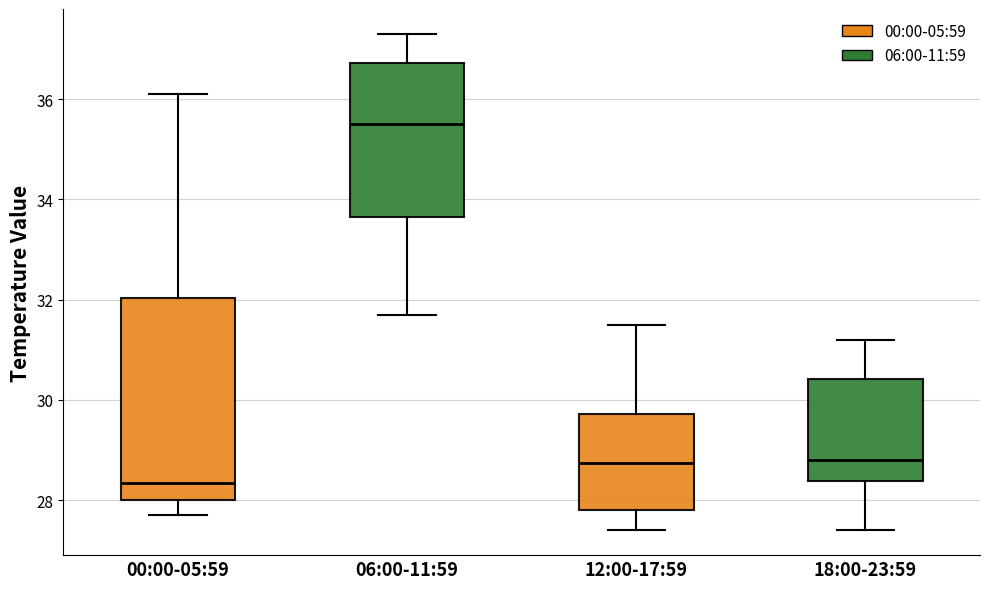

Where does the upper whisker of the box for 00:00-05:59 end on the y-axis? The values are not printed on the chart, so give them approximately, as read against the axis.

36.2